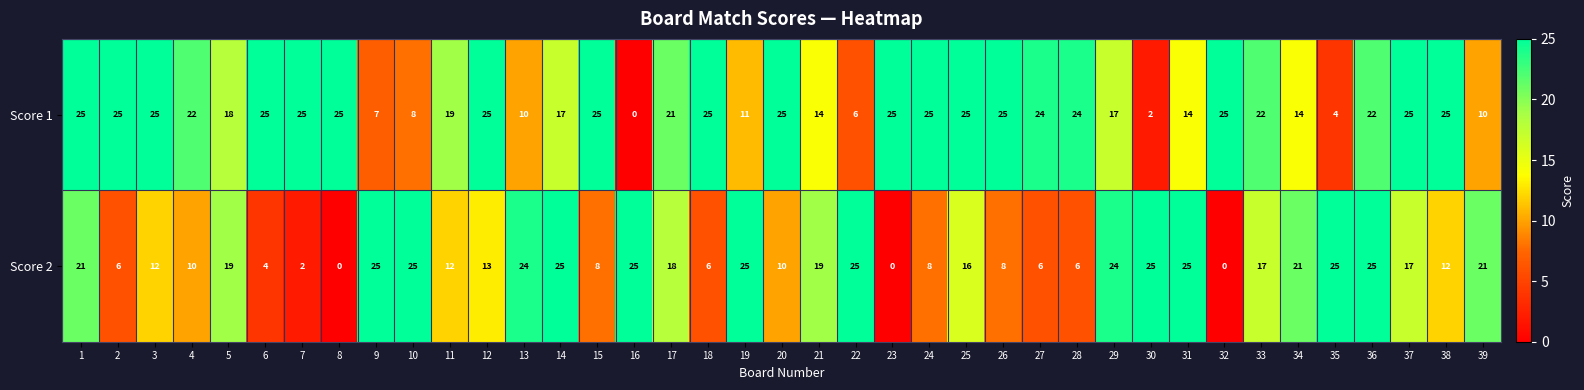

Rank the series at 32 from highest to lowest value.

Score 1, Score 2